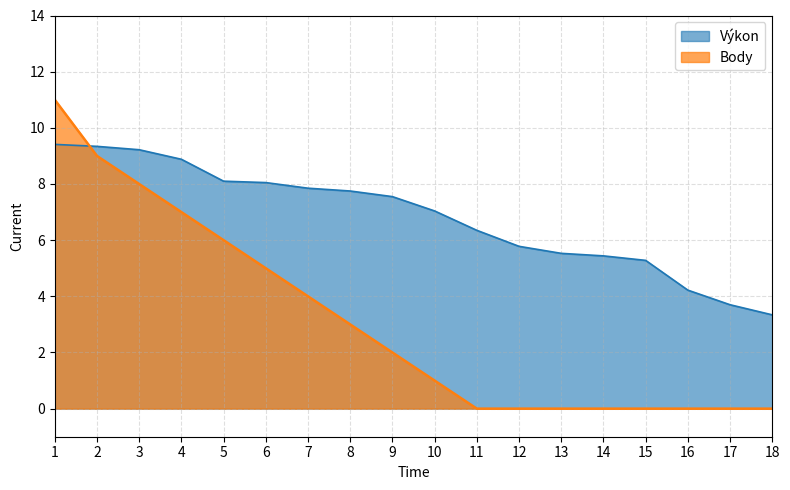

How many values in the Body series exceed 2?

8